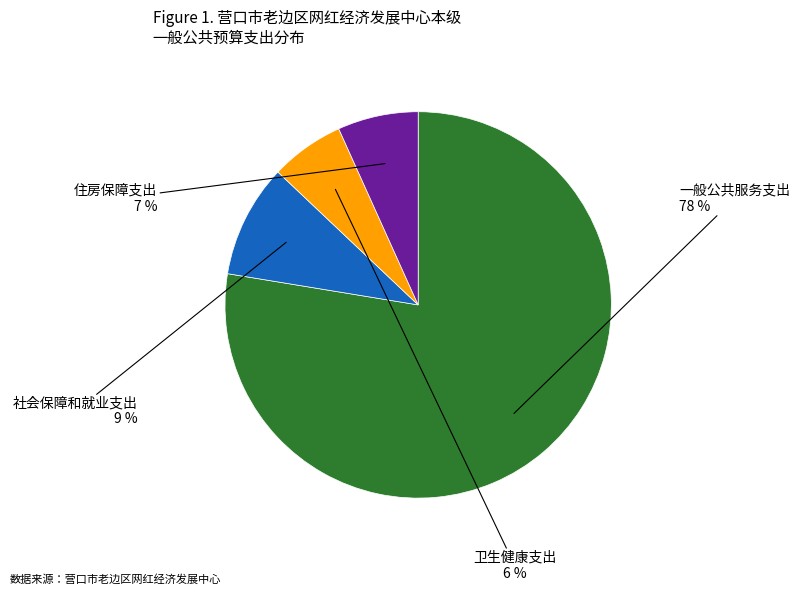

Is there a majority slice in this chart?

Yes